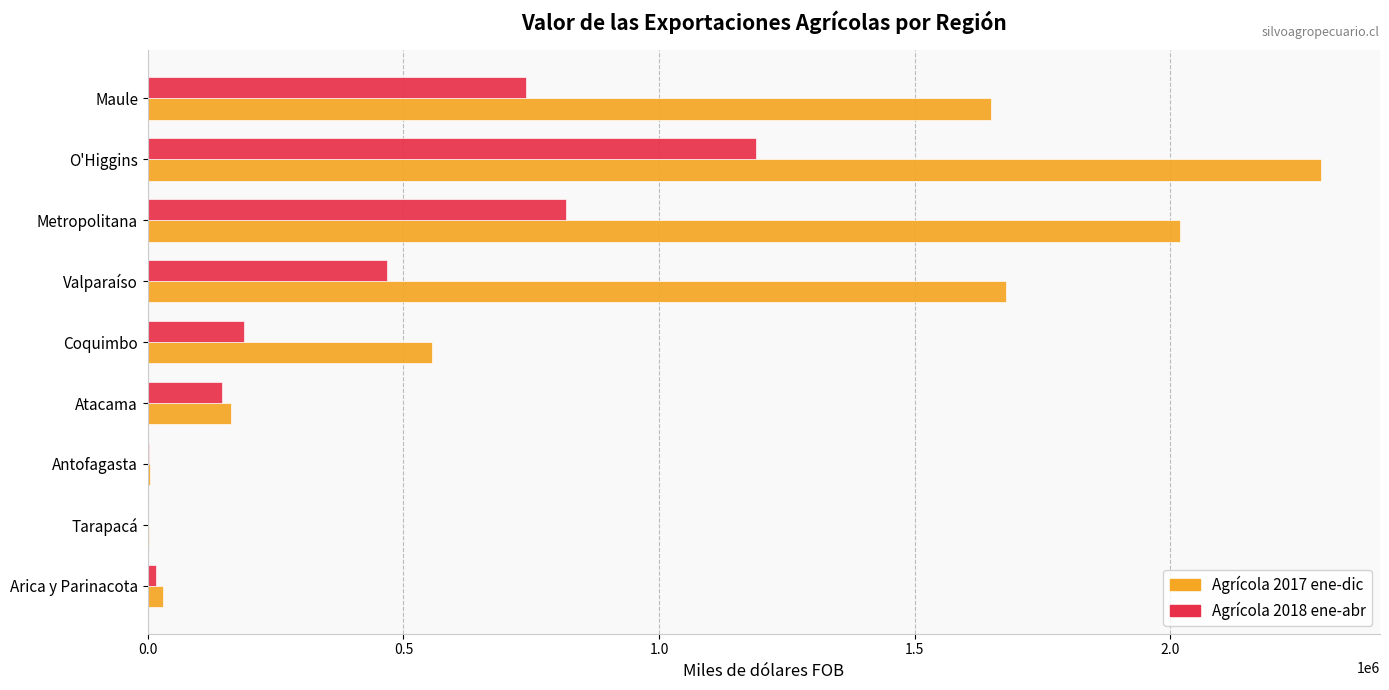

True or false: Agrícola 2018 ene-abr has a value of 650613.6 at Valparaíso.

False